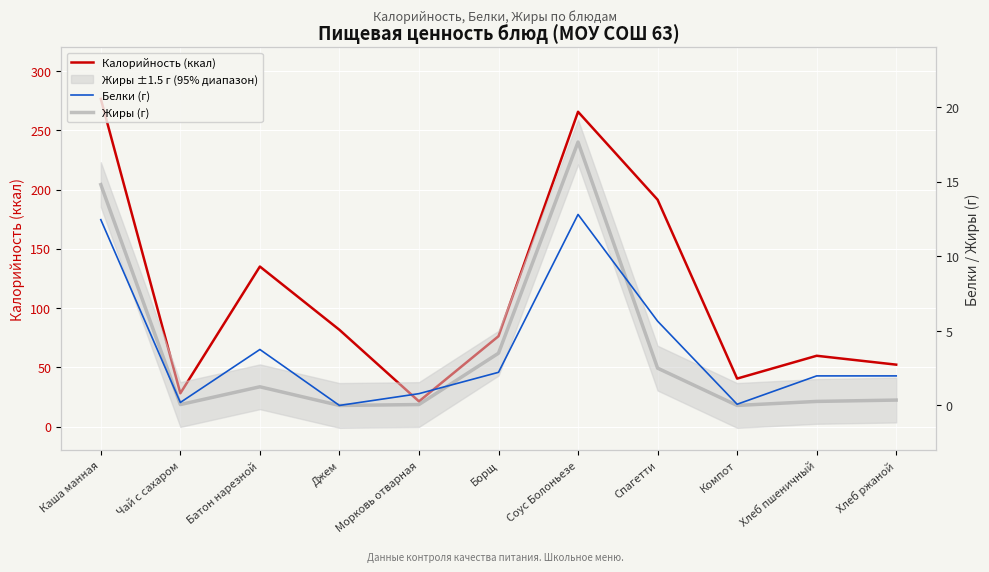

What is the greatest value displayed?

276.4